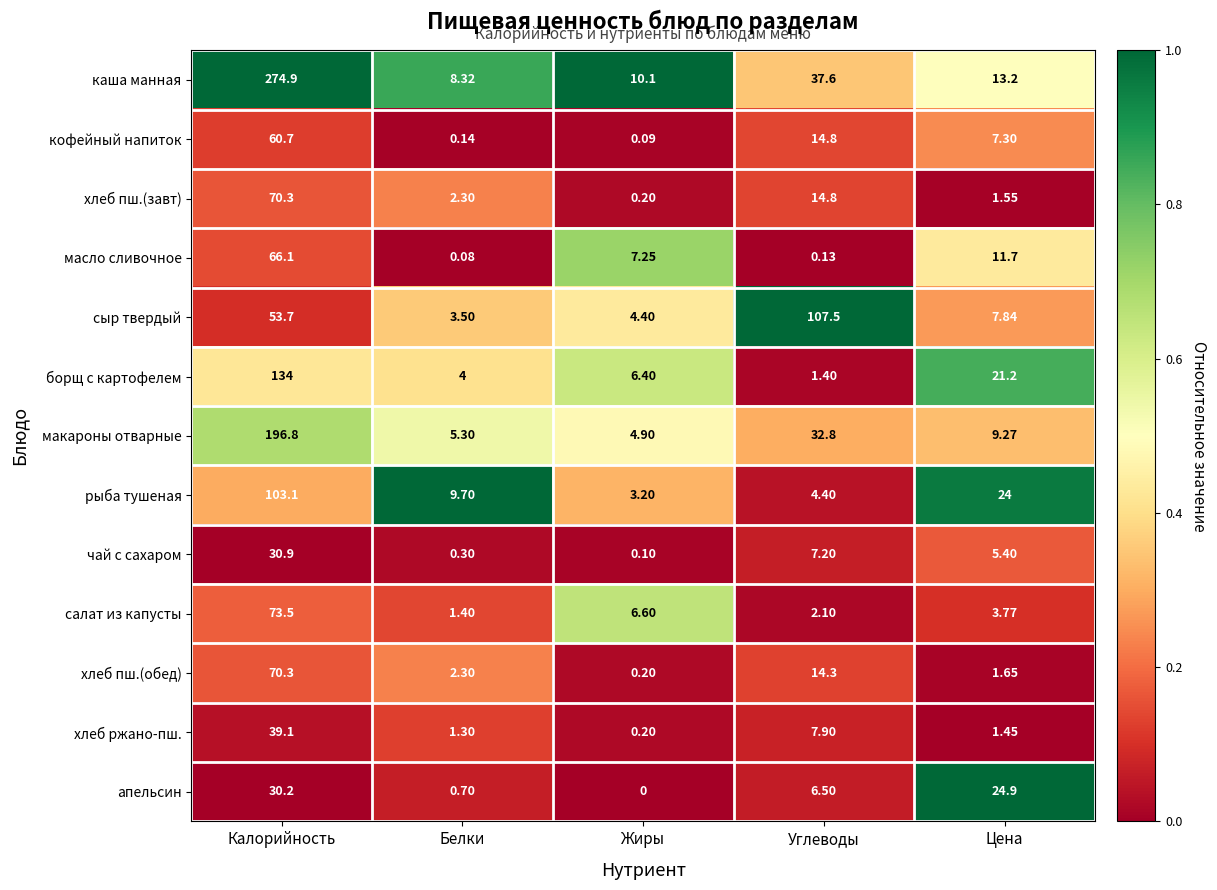

At which label is рыба тушеная closest to 53?

Цена